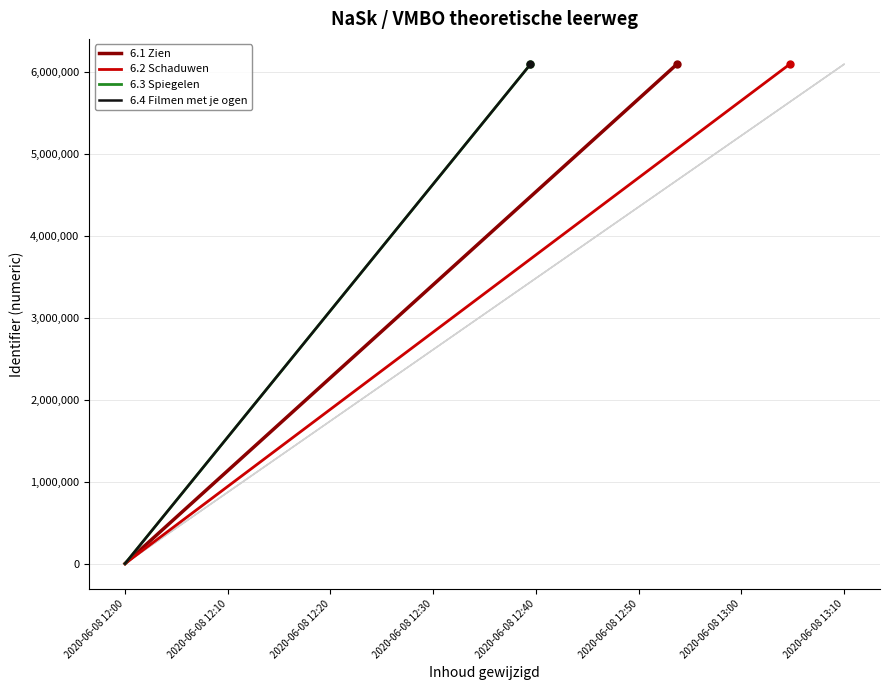

Is it true that 6.4 Filmen met je ogen equals 3440096 at 2020-06-08 12:00?

False